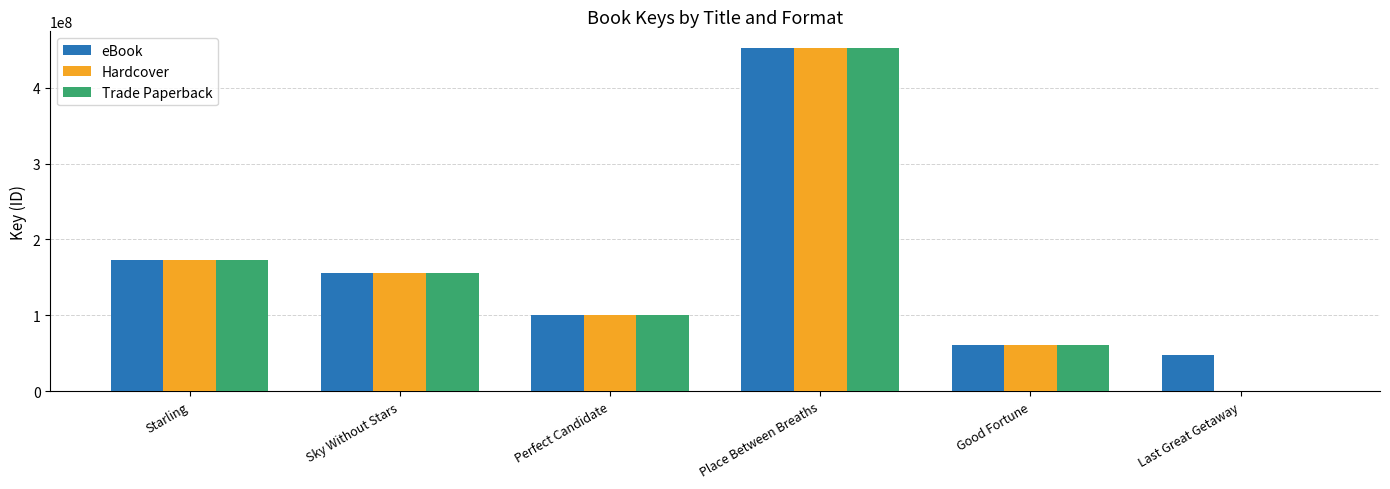

Where is Hardcover nearest to the value 225831025?

Starling